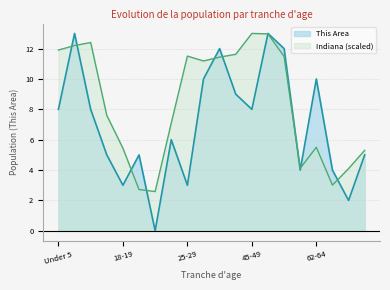

Reading left to right, what are all the values shown in this chart?

This Area: Under 5=8.0	5 to 9=13.0	10 to 14=8.0	15 to 17=5.0	18-19=3.0	20=5.0	21=0.0	22-24=6.0	25-29=3.0	30-34=10.0	35-39=12.0	40-44=9.0	45-49=8.0	50-54=13.0	55-59=12.0	60-61=4.0	62-64=10.0	65-66=4.0	67-69=2.0	70-74=5.0
Indiana: Under 5=11.9	5 to 9=12.2	10 to 14=12.4	15 to 17=7.6	18-19=5.4	20=2.7	21=2.6	22-24=7.1	25-29=11.5	30-34=11.2	35-39=11.4	40-44=11.6	45-49=13.0	50-54=13.0	55-59=11.5	60-61=4.1	62-64=5.5	65-66=3.0	67-69=4.1	70-74=5.3